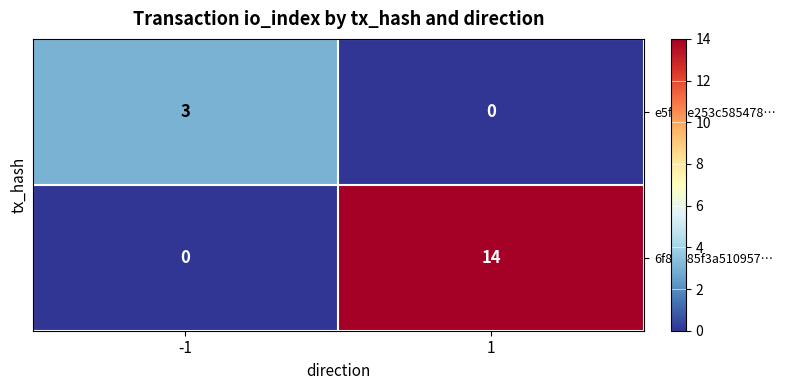

Count the number of data series in this chart.

2